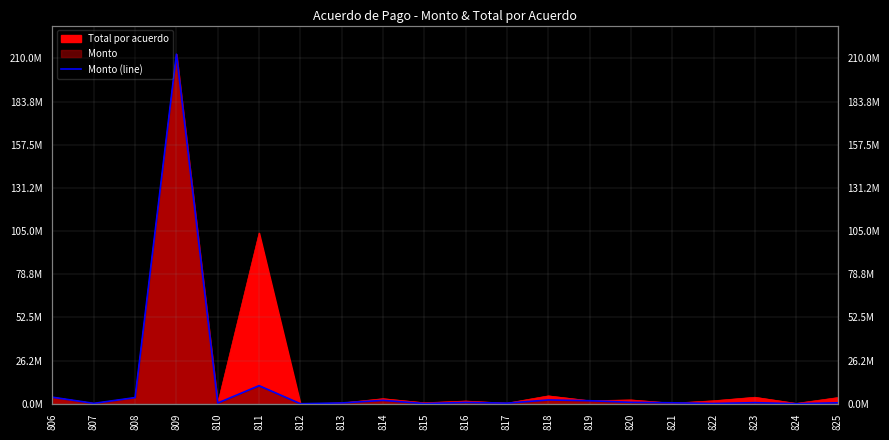

What is the average value?

12153518.7